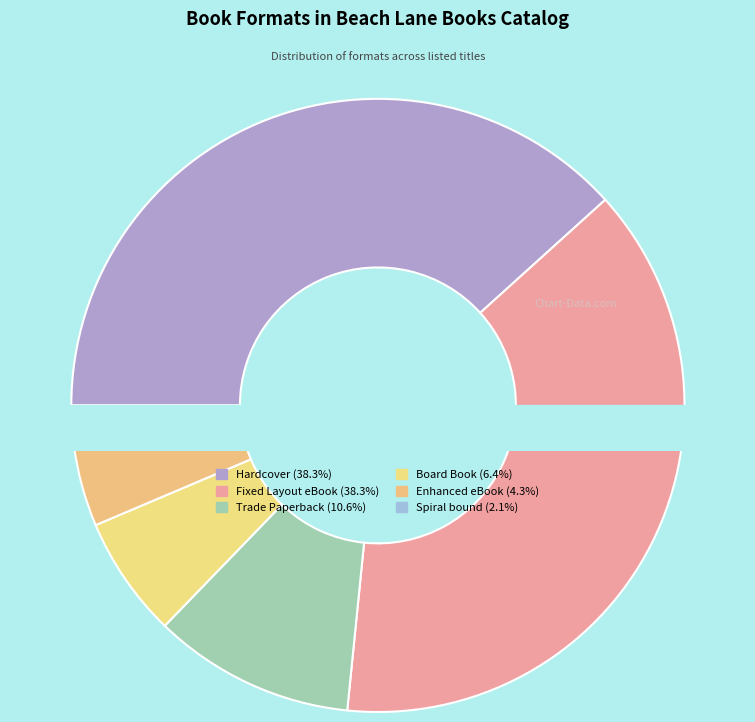

Rank the categories by value from highest to lowest.

Hardcover, Fixed Layout eBook, Trade Paperback, Board Book, Enhanced eBook, Spiral bound